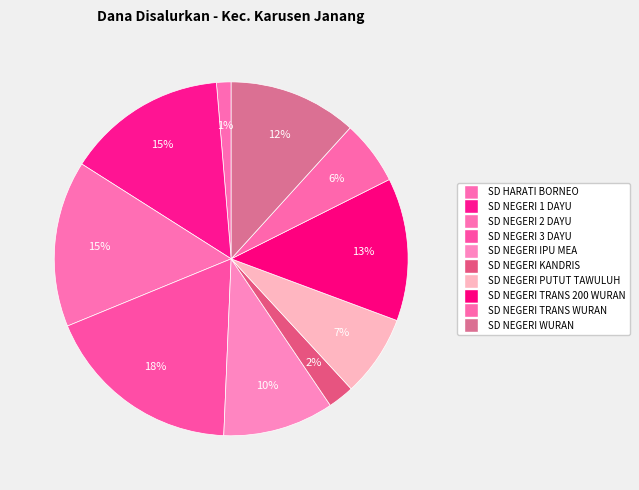

Between SD NEGERI 3 DAYU and SD NEGERI WURAN, which is larger?

SD NEGERI 3 DAYU